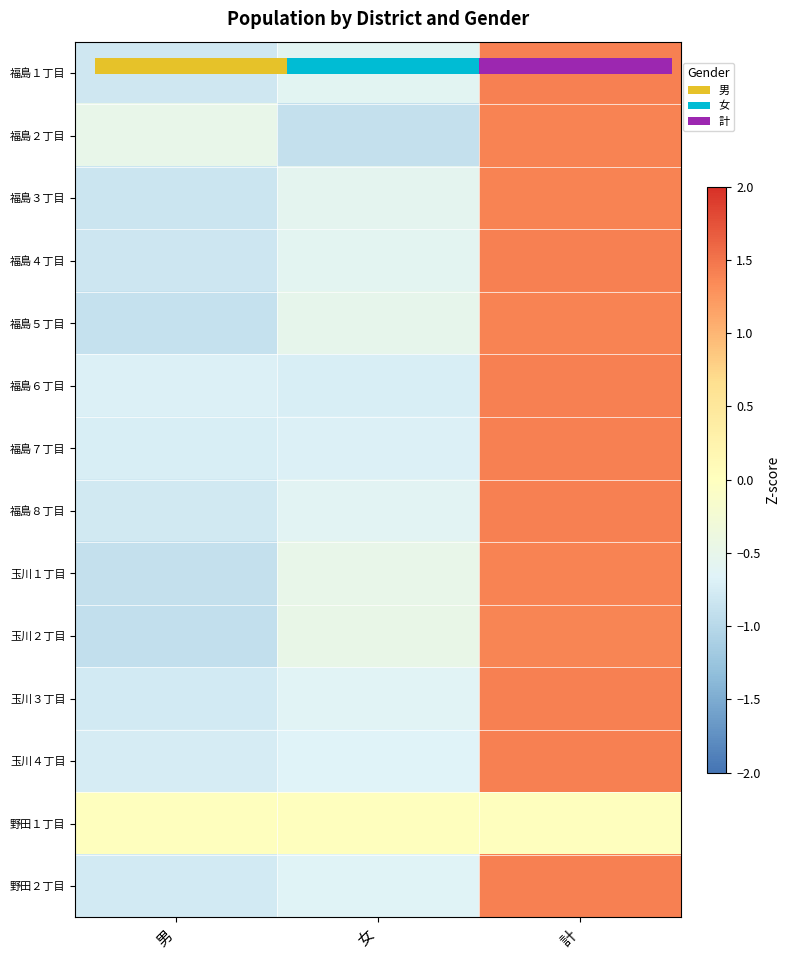

At how many categories does at least one series exceed 0?

1